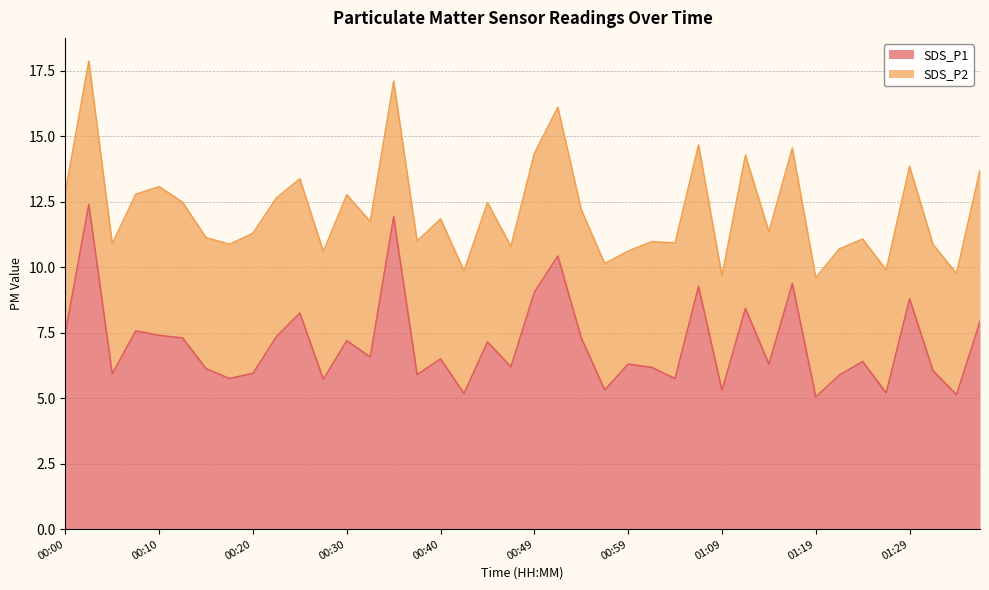

The chart shows a value of 8.7 at 00:20. True or false?

False